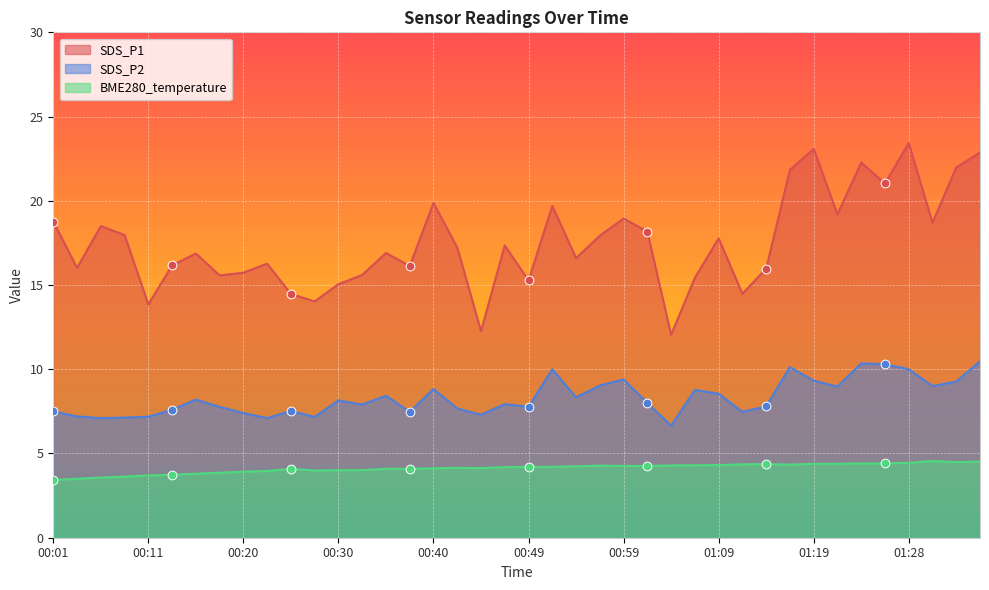

Which series has the largest Y range (max minus min)?

SDS_P1